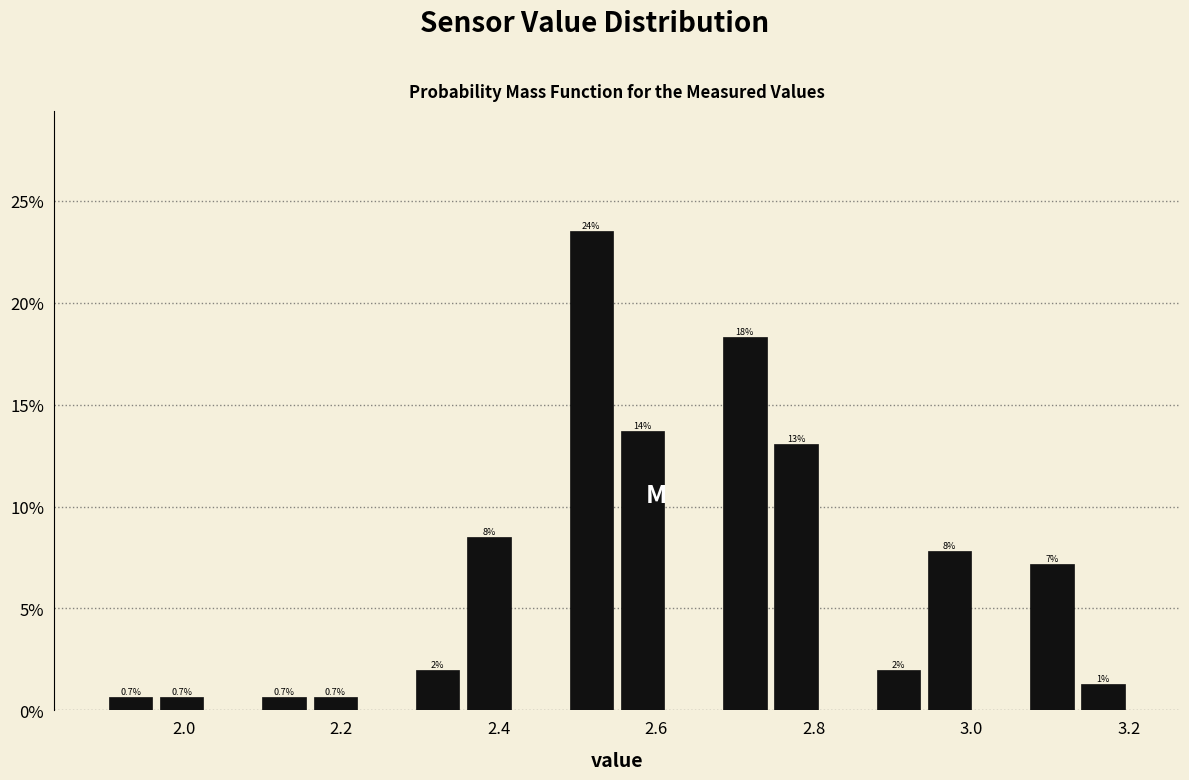

Read against the x-axis, roughly where is the centre of the tallest bar?

2.52